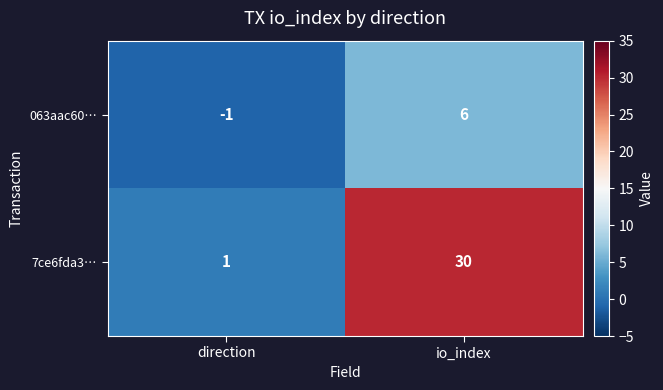

Rank the series by their average value, from lowest to highest.

063aac60…, 7ce6fda3…